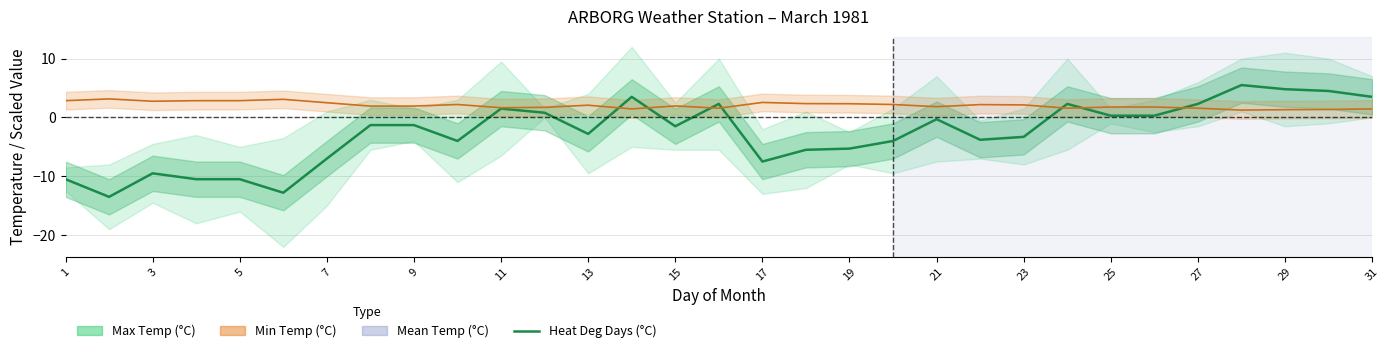

How many interior local peaks (higher than both neighbors) does the data have?

7